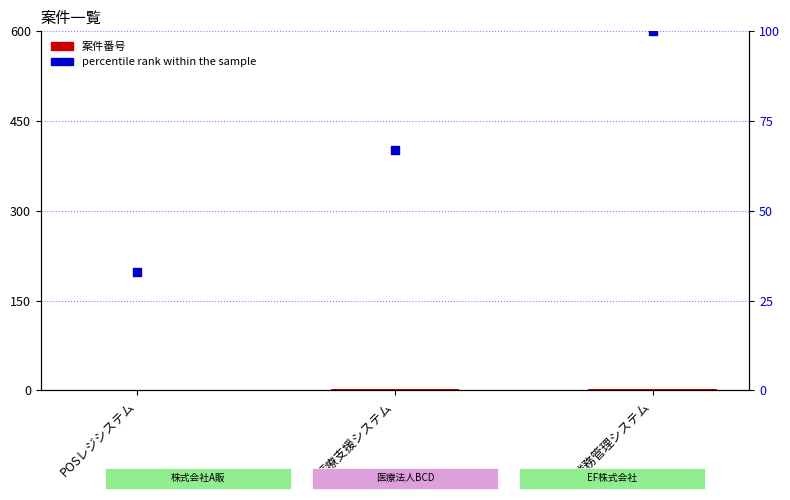

Which series has the largest Y range (max minus min)?

percentile rank within the sample